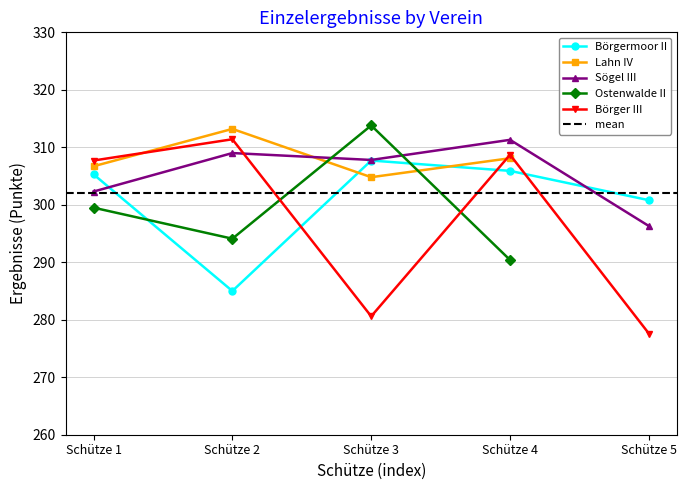

At which category is the sum across all series the highest?

Schütze 4